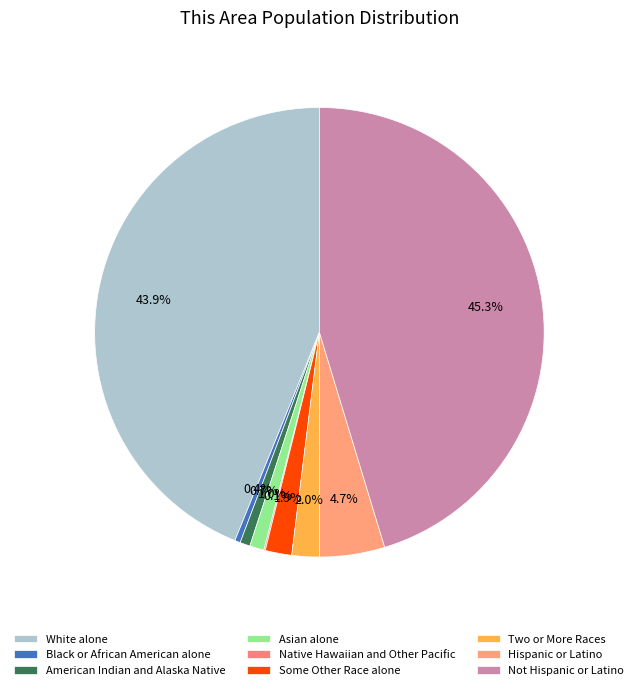

Combined, what portion of the pie is Native Hawaiian and Other Pacific and Some Other Race alone?

2.0%